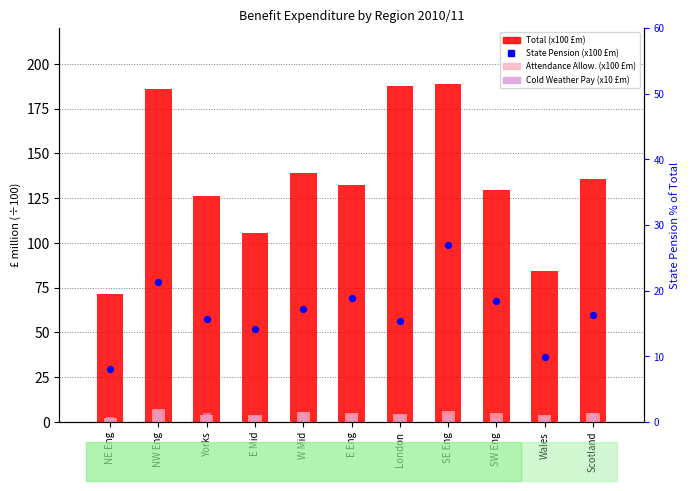

At which category is the sum across all series the highest?

SE Eng